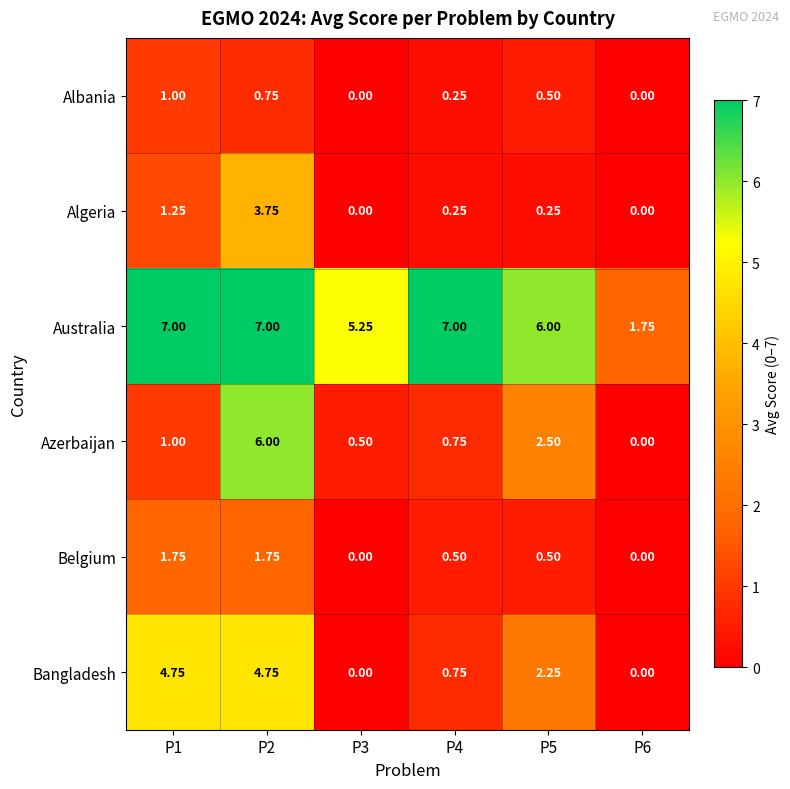

Which series has the widest spread of values?

Azerbaijan